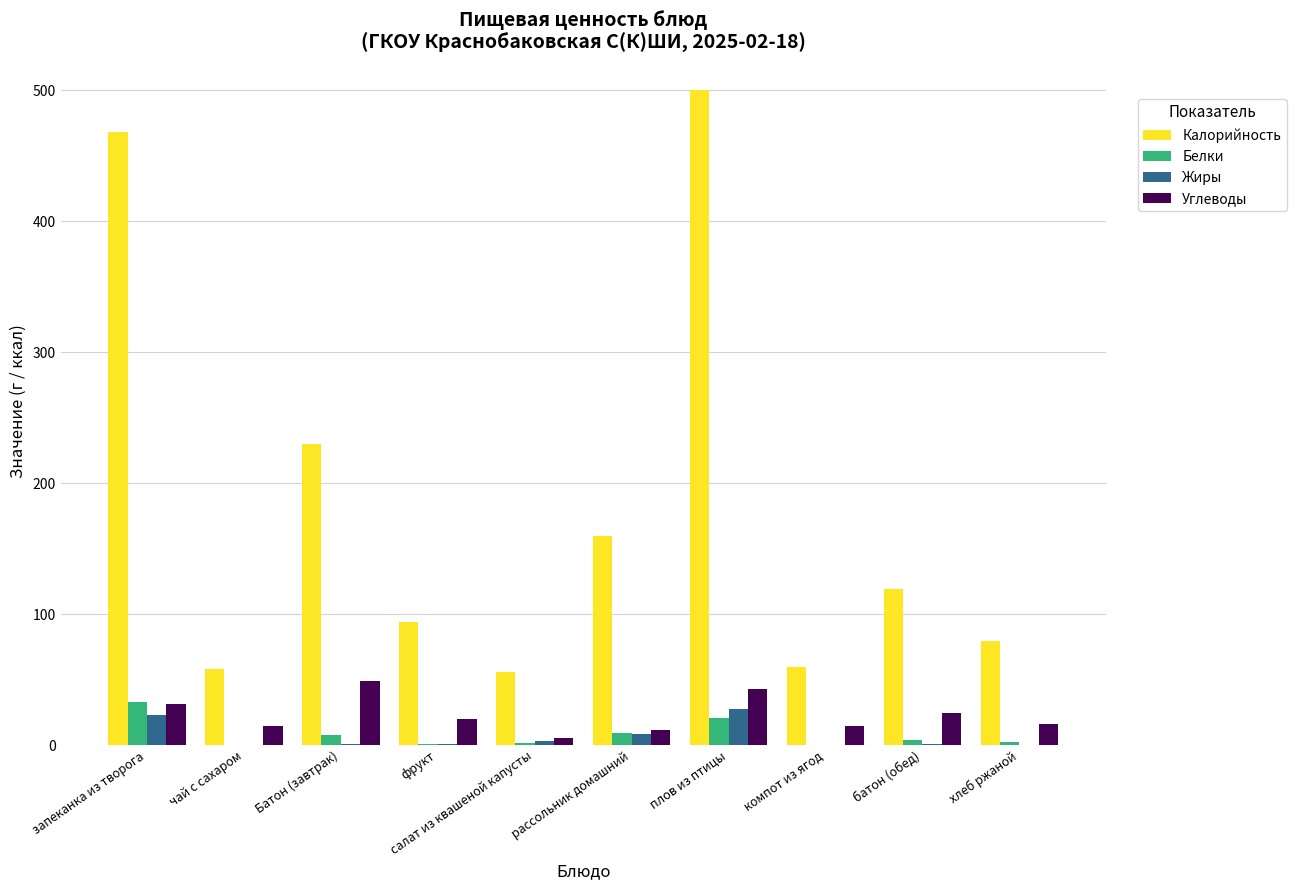

How many data points does each series have?

10